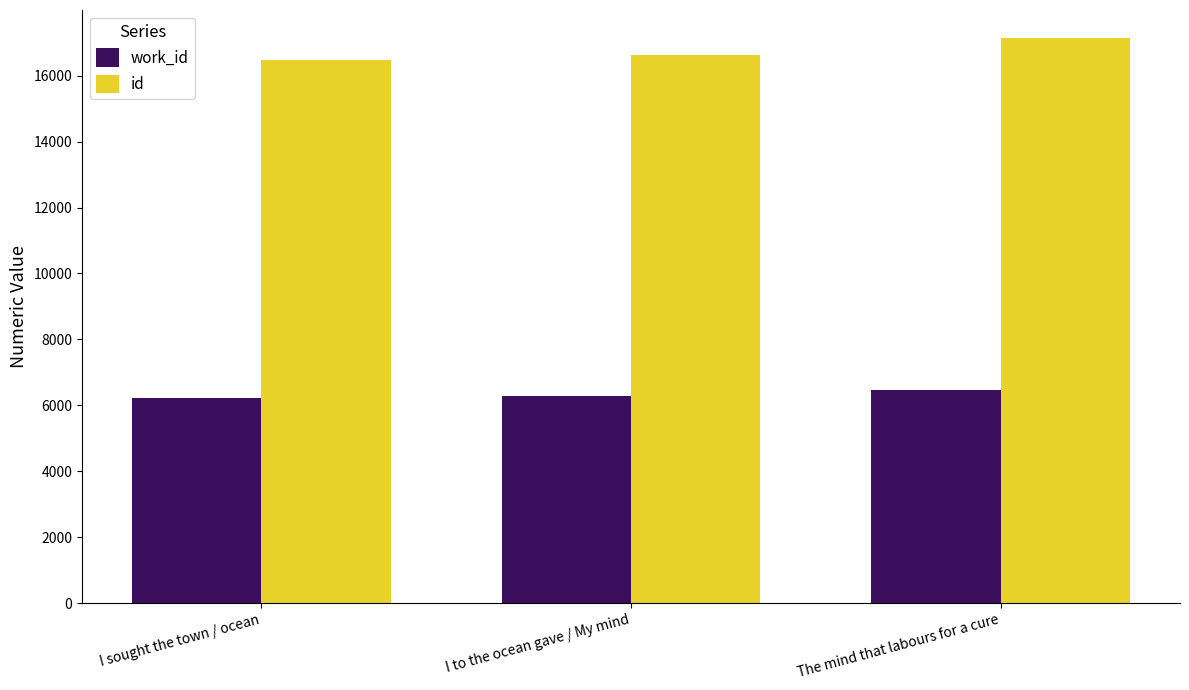

Which category has the highest value across all series?

The mind that labours for a cure